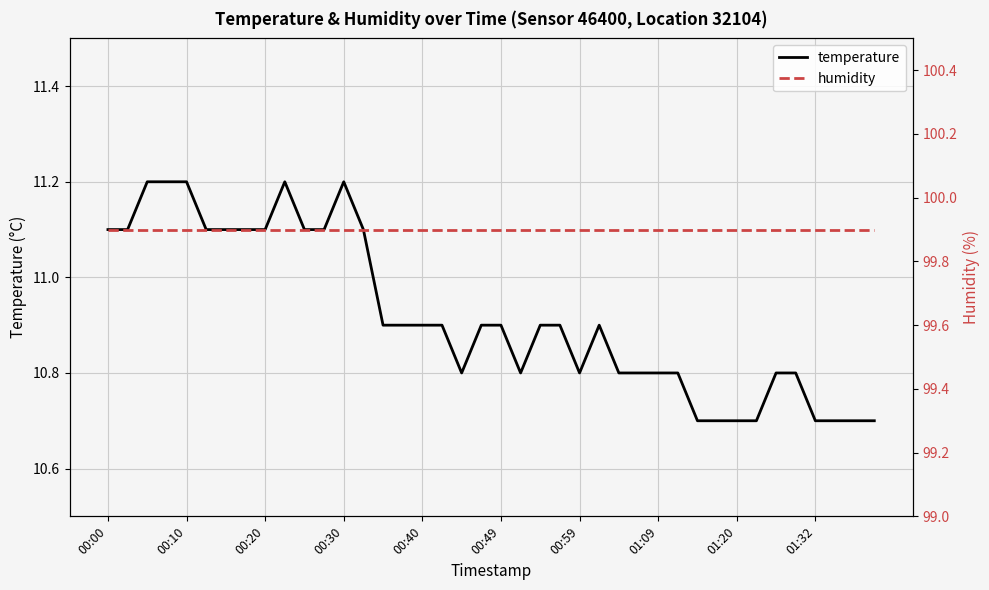

What is the minimum value shown in the chart?

10.7